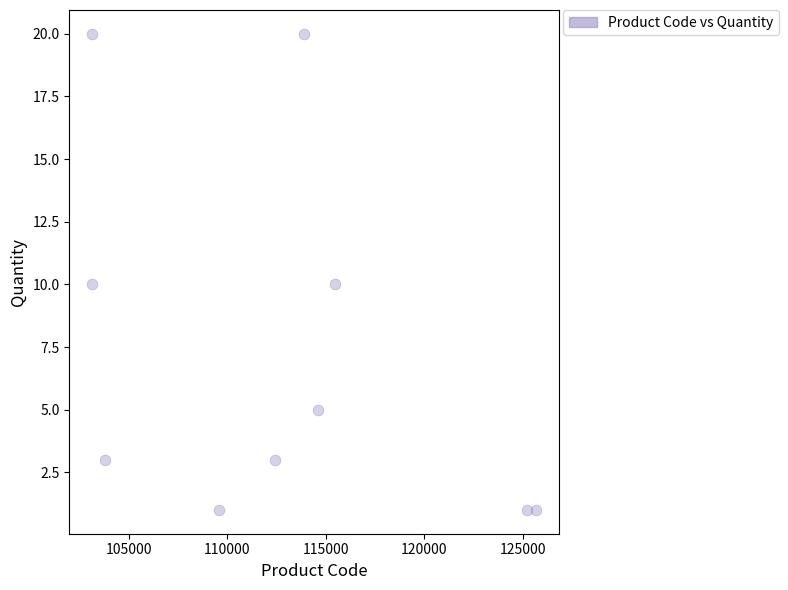

What is the range of Y values (max minus min)?

19